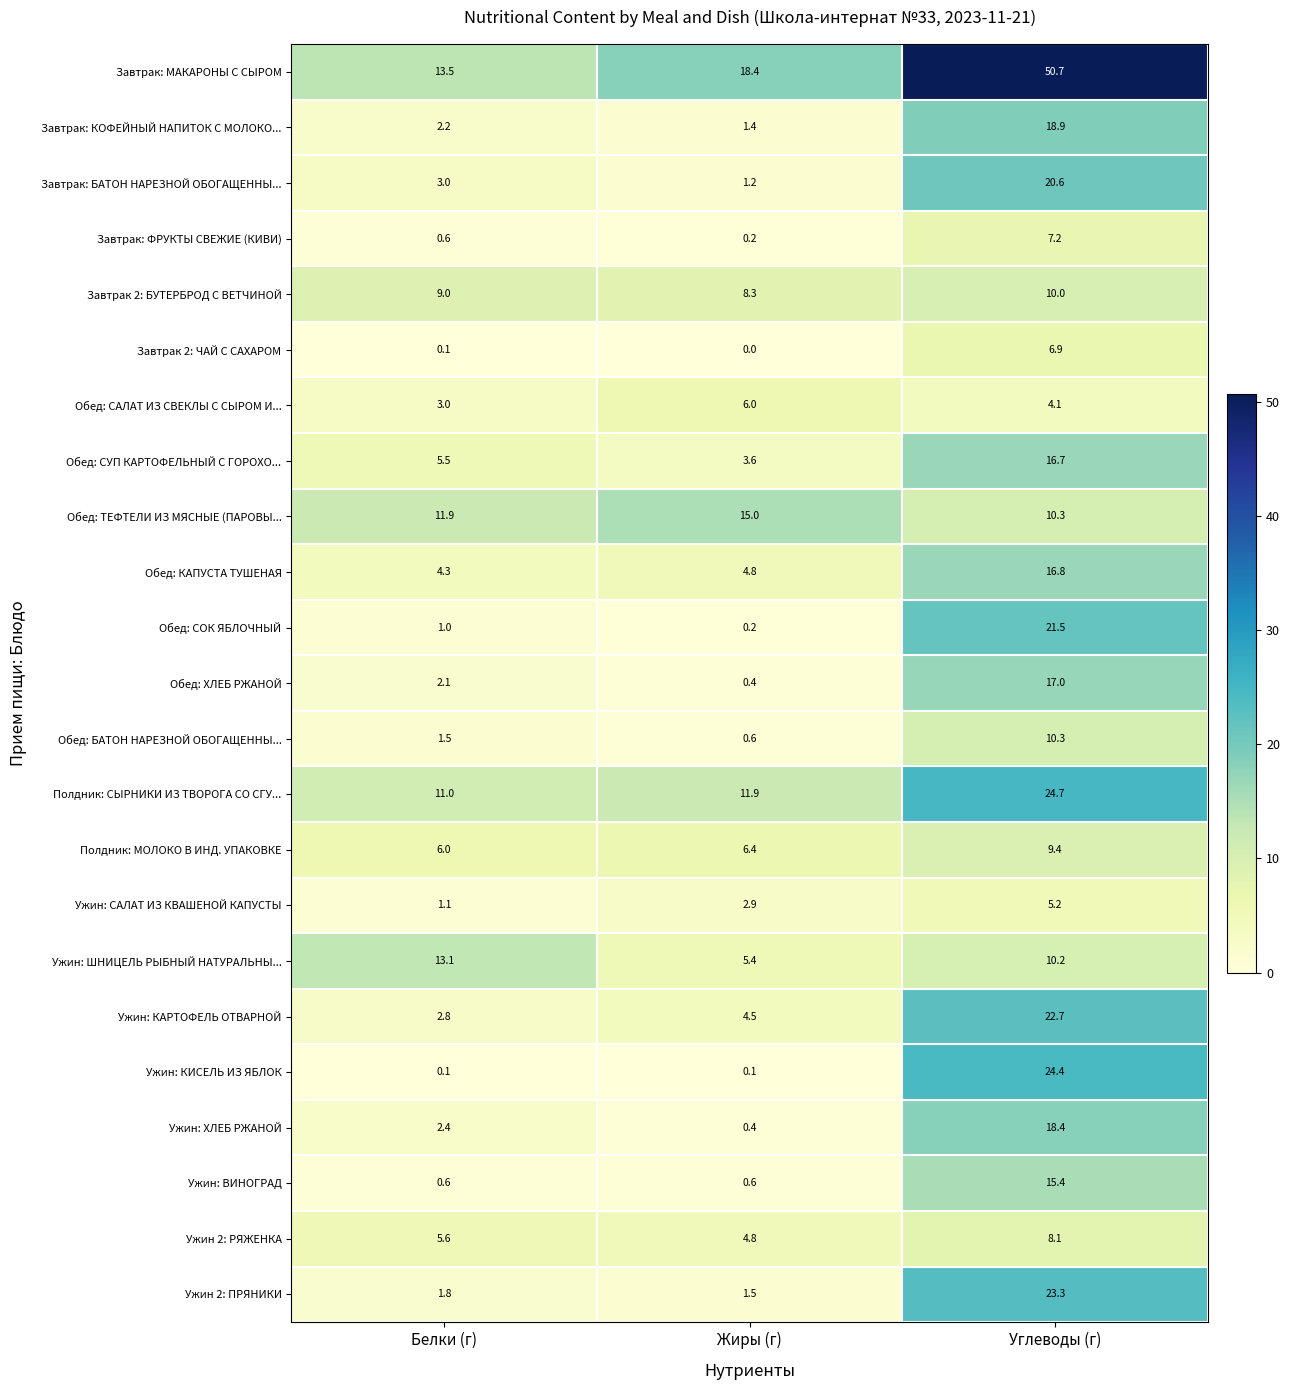

What is the highest value of the Завтрак: ФРУКТЫ СВЕЖИЕ (КИВИ) series?

7.2